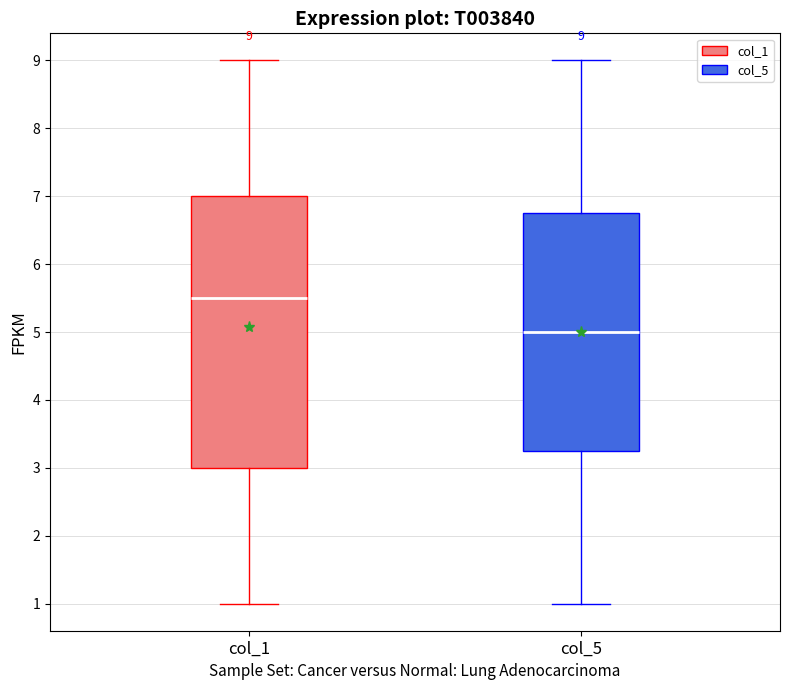

Comparing the boxes themselves (not the whiskers), which one is the tallest?

col_1